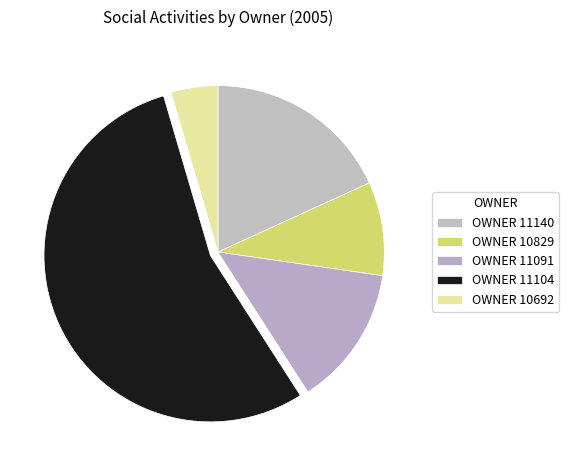

How many slices are in this pie chart?

5